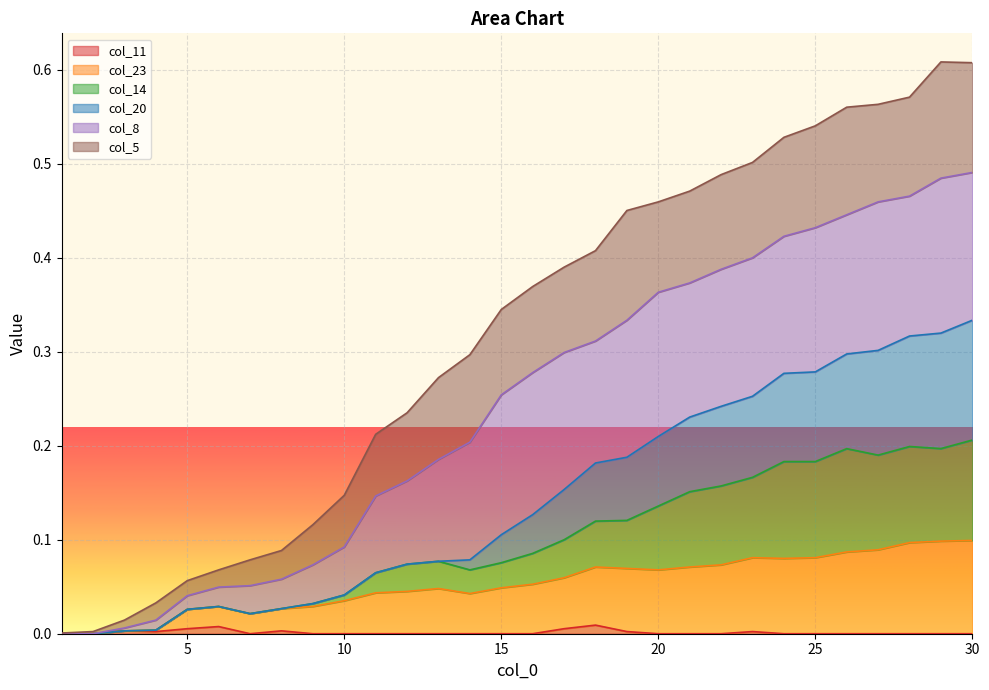

At which category does col_14 reach its first local valley?

7